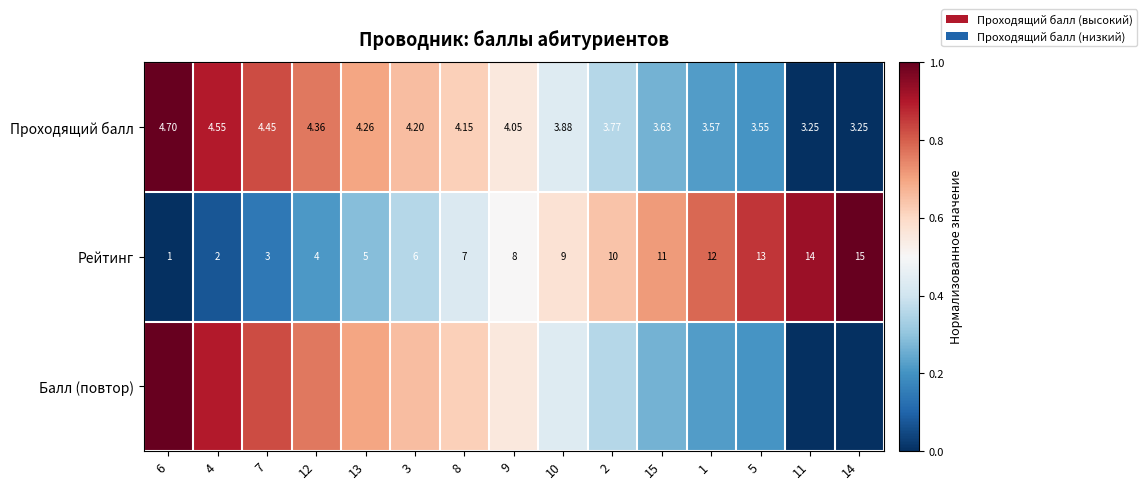

Is the value of Рейтинг at 12 greater than the value of Проходящий балл at 9?

No